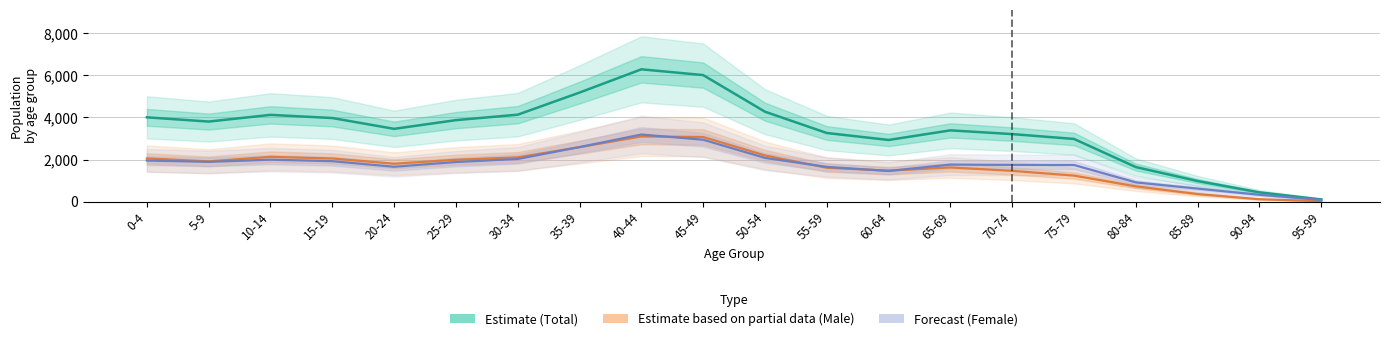

List the labels in order of Female (Forecast) value, largest first.

40-44, 45-49, 35-39, 50-54, 30-34, 10-14, 0-4, 15-19, 5-9, 25-29, 65-69, 70-74, 75-79, 20-24, 55-59, 60-64, 80-84, 85-89, 90-94, 95-99